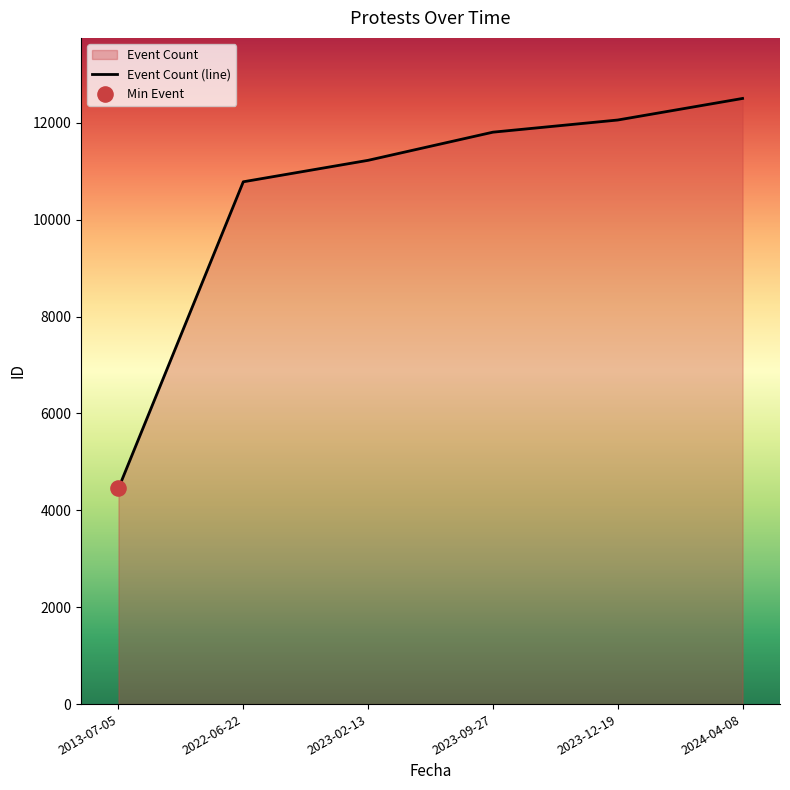

Between 2022-06-22 and 2023-02-13, which is larger?

2023-02-13